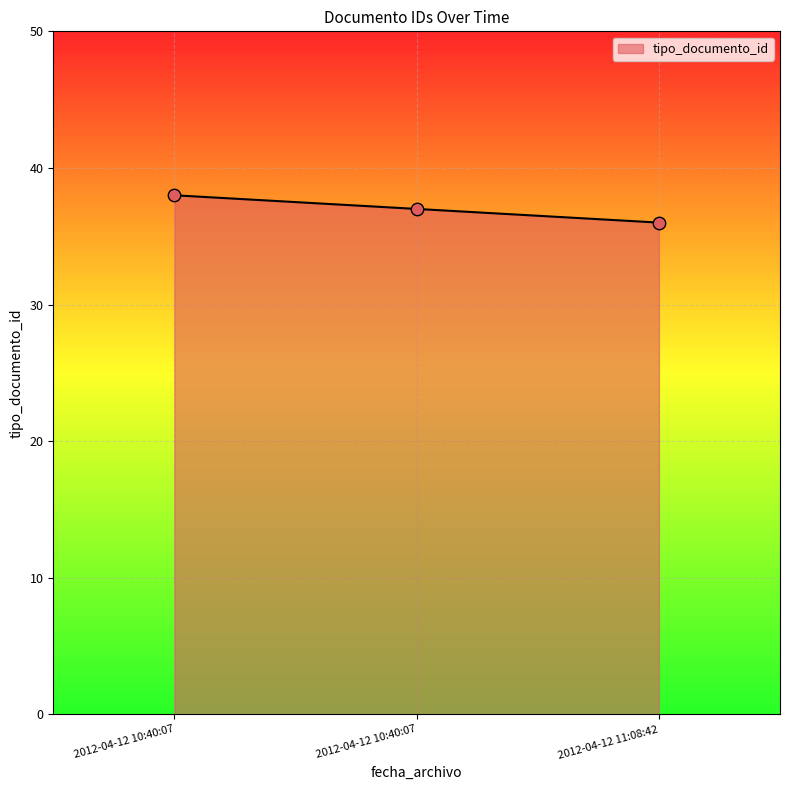

Approximately how many times larger is the value at 2012-04-12 10:40:07 compared to 2012-04-12 10:40:07?

1.0